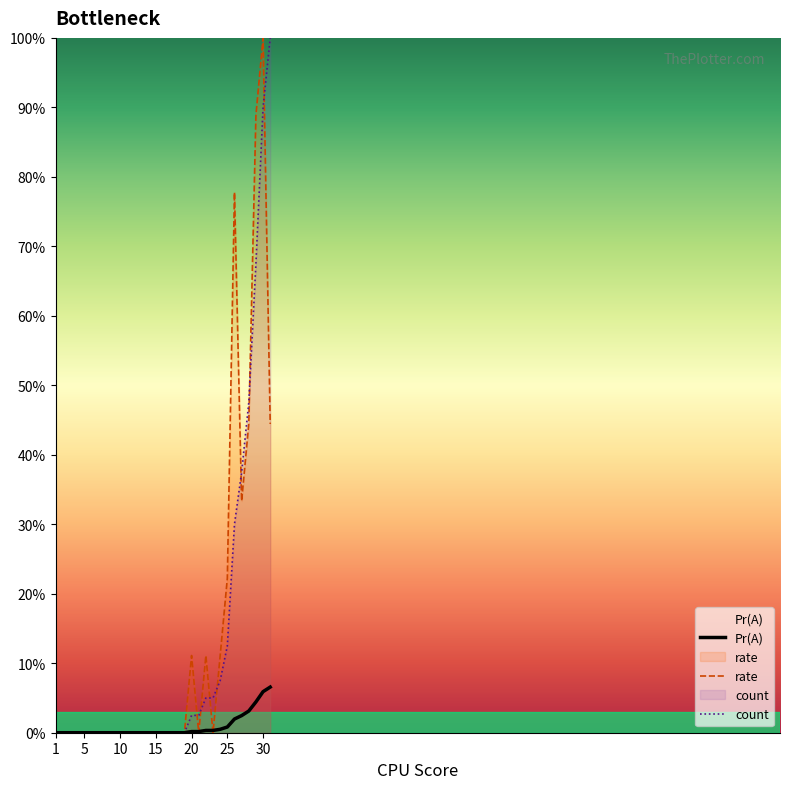

Which has a higher value, 20 or 28?

28